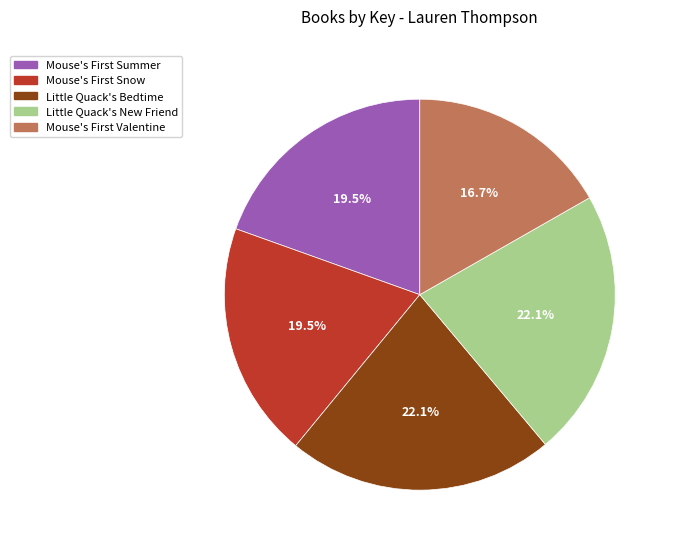

Do Little Quack's Bedtime and Little Quack's New Friend together represent more than half of the pie?

No